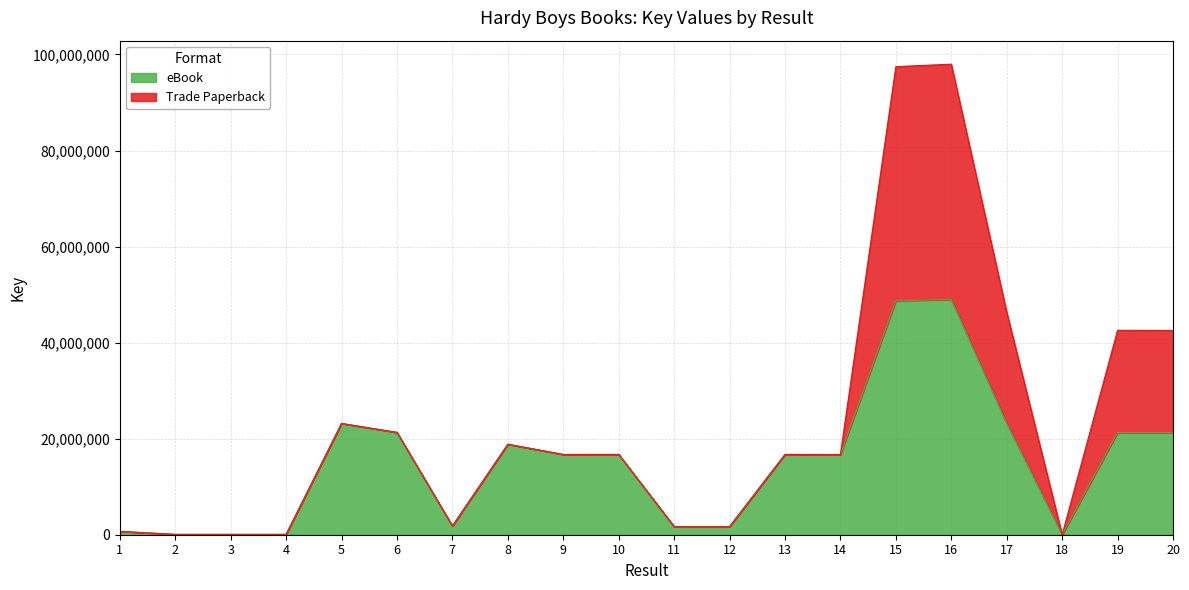

Where is the first local minimum?

3